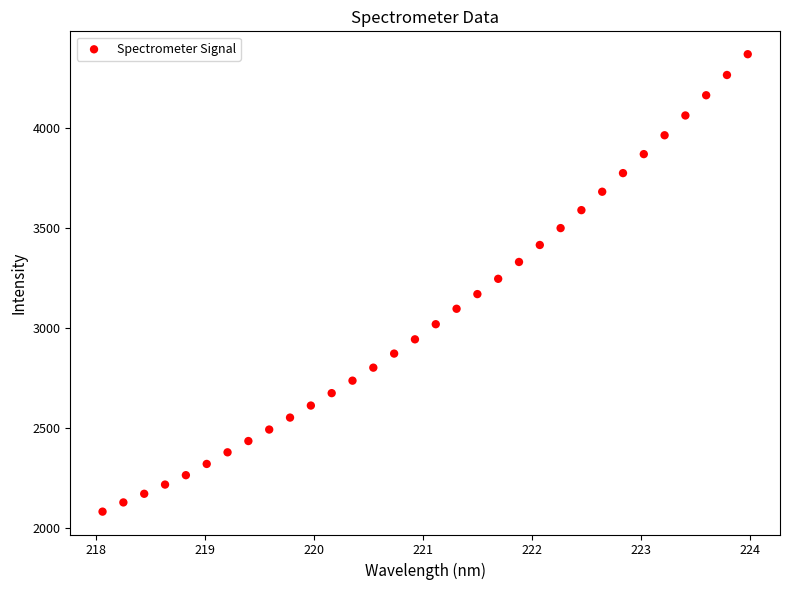

What is the range of X values (max minus min)?

5.9